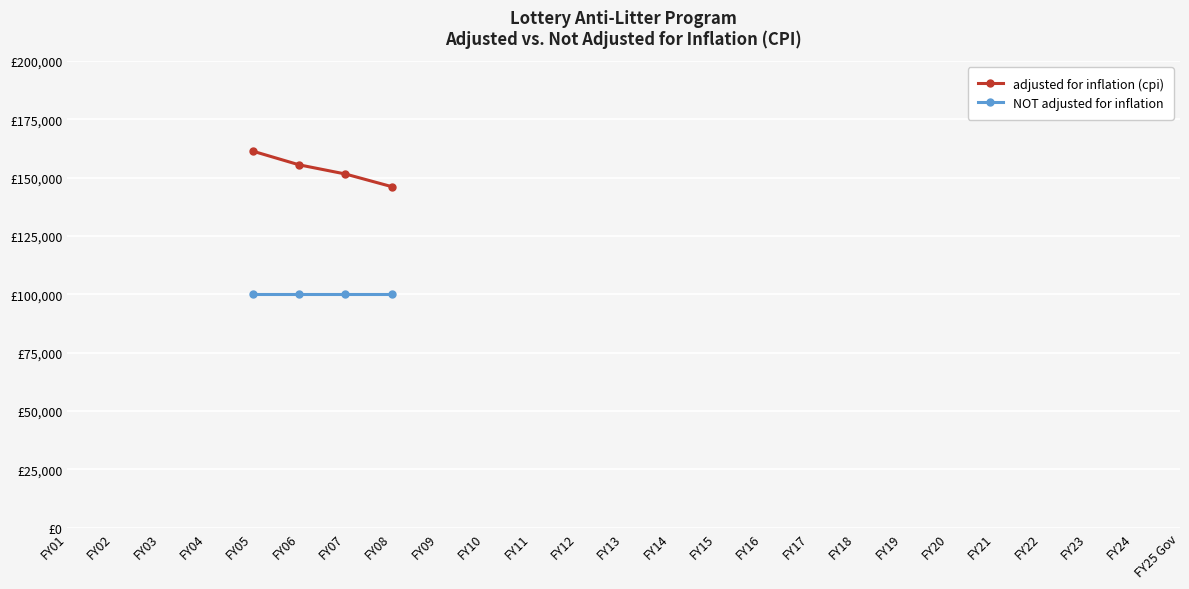

True or false: adjusted for inflation (cpi) and NOT adjusted for inflation intersect in this chart.

False